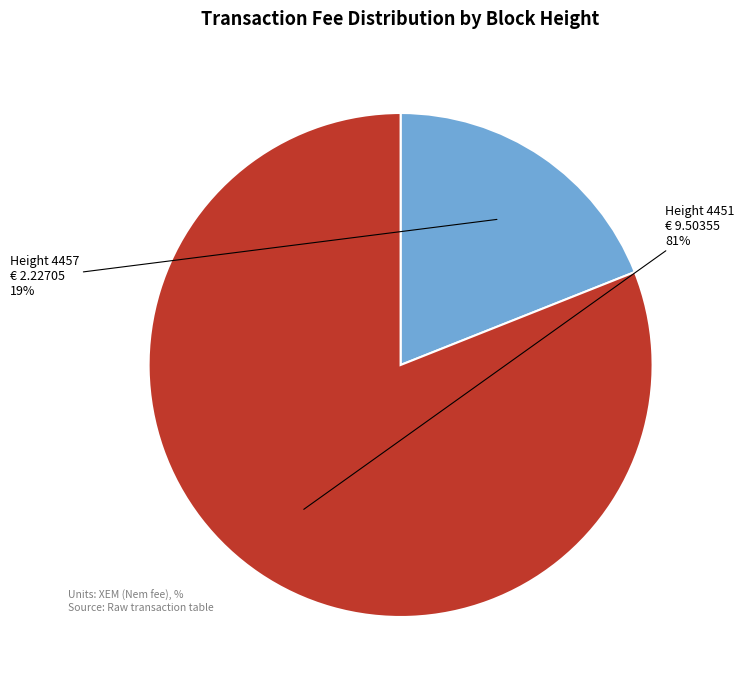

Combined, do Height 4457 and Height 4451 account for over 50%?

Yes